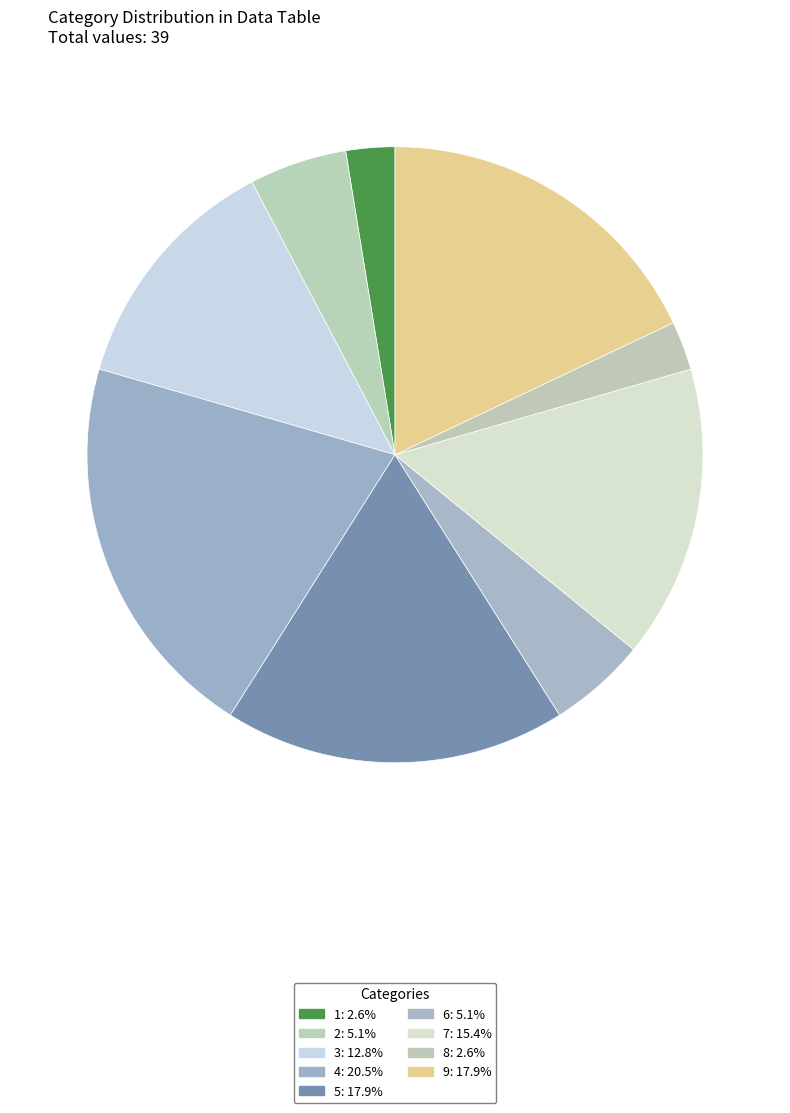

Count the number of slices in the pie.

9